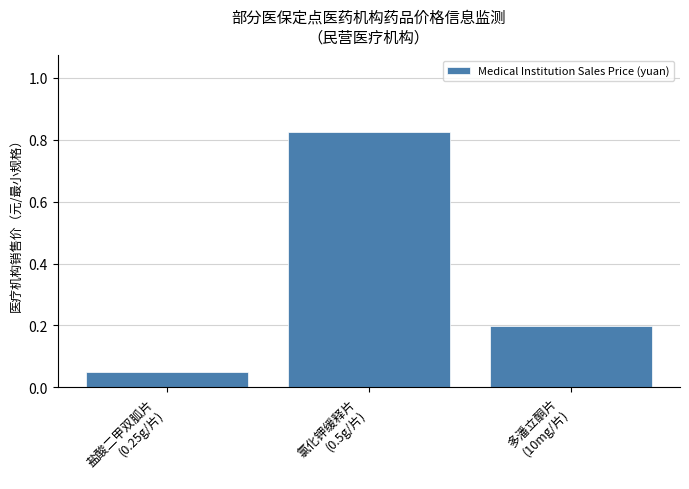

Count the number of data series in this chart.

1